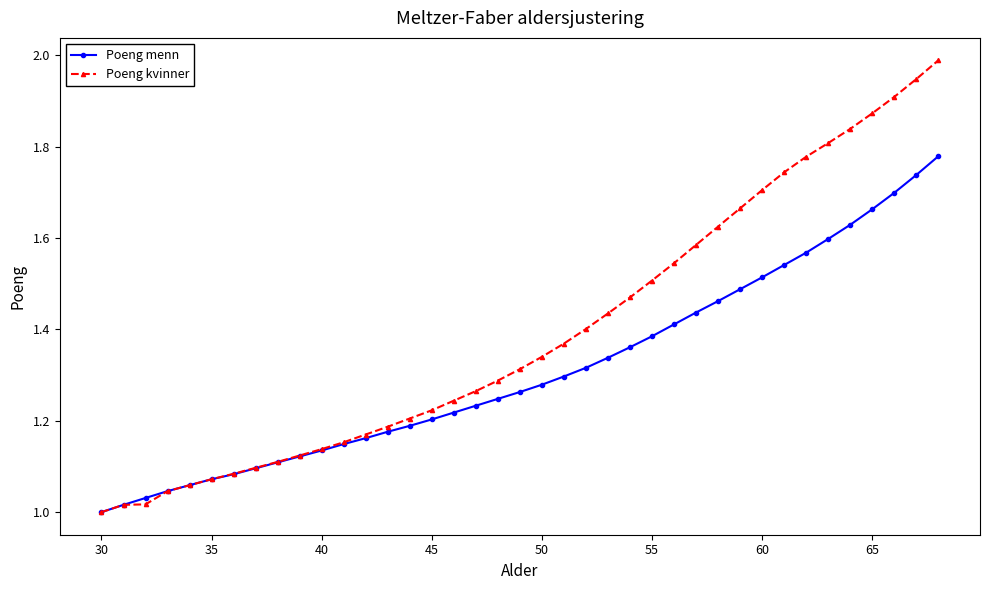

True or false: Poeng menn has more than 2 points higher than both neighbors.

False